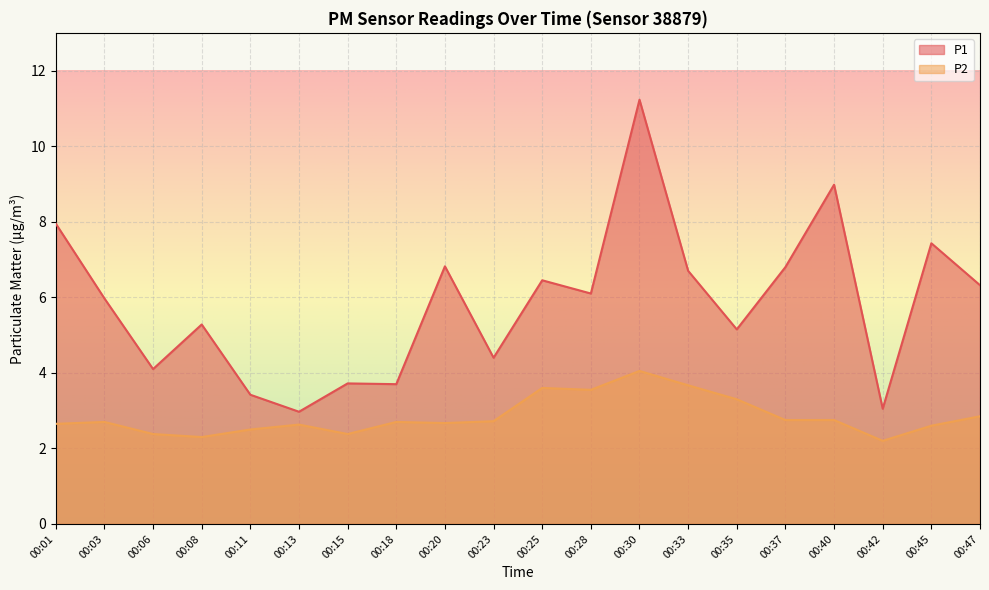

Reading right to left, extract all data points from this chart.

P1: 6.3	7.4	3.0	9.0	6.8	5.2	6.7	11.2	6.1	6.5	4.4	6.8	3.7	3.7	3.0	3.4	5.3	4.1	6.0	8.0
P2: 2.9	2.6	2.2	2.8	2.8	3.3	3.7	4.0	3.5	3.6	2.7	2.7	2.7	2.4	2.6	2.5	2.3	2.4	2.7	2.6